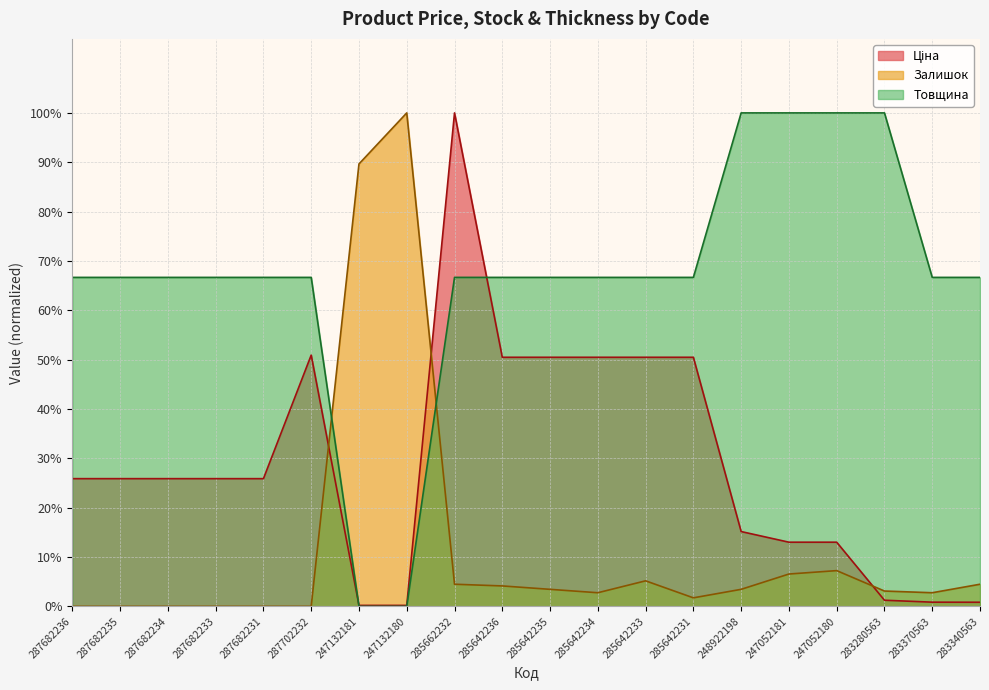

What is the label of the 17th point from the left?

247052180